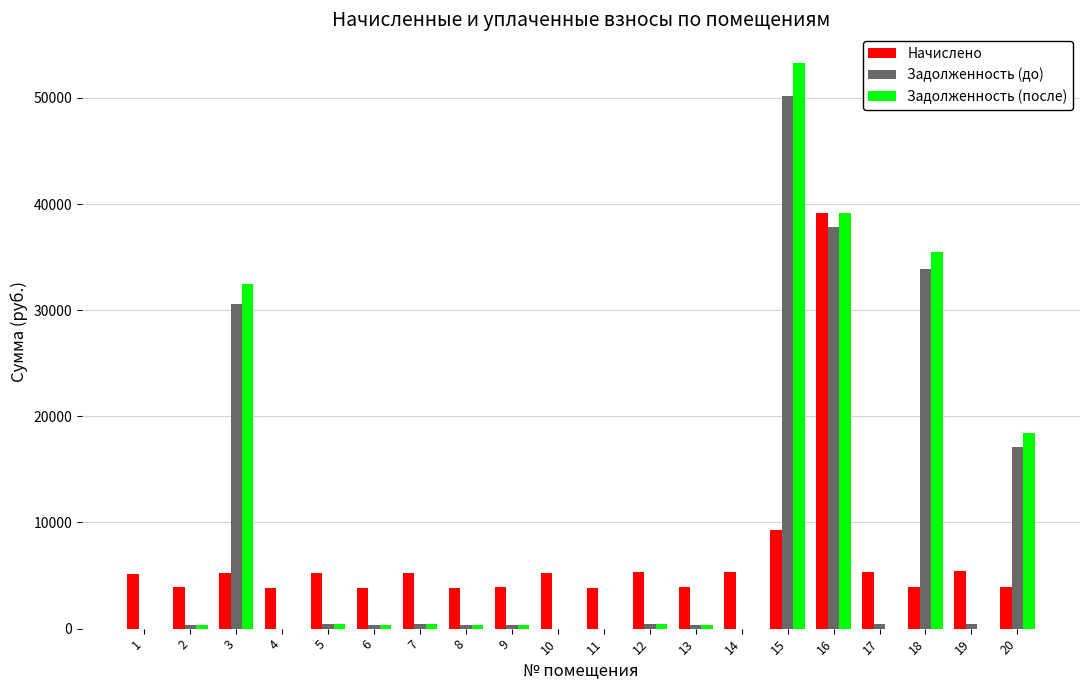

Are the bars grouped side by side (vs. stacked)?

Yes